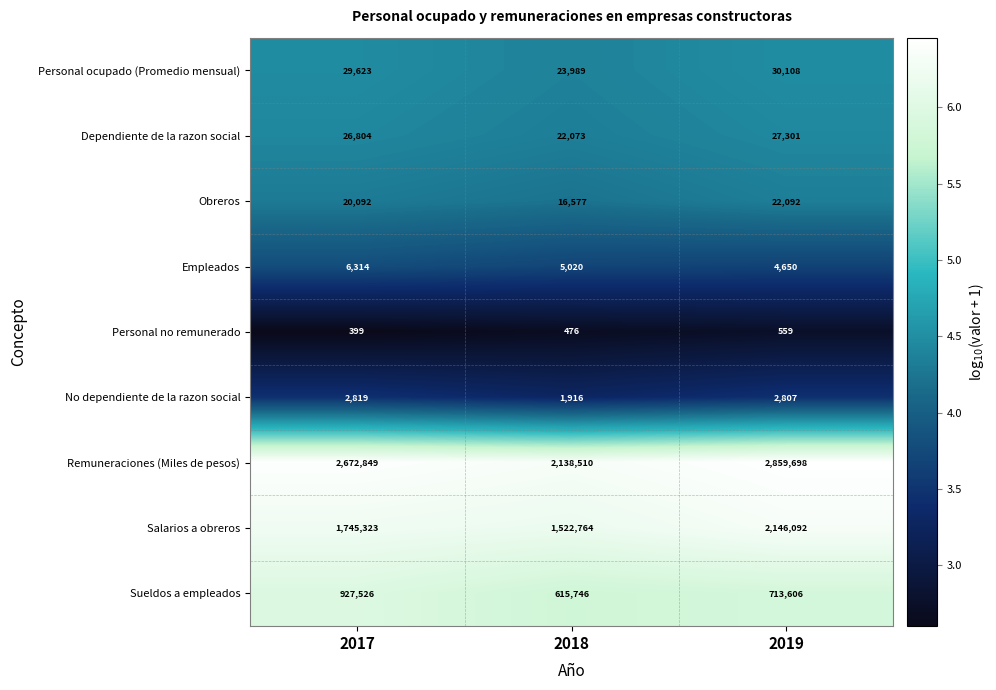

Rank the categories by Empleados value from lowest to highest.

2019, 2018, 2017